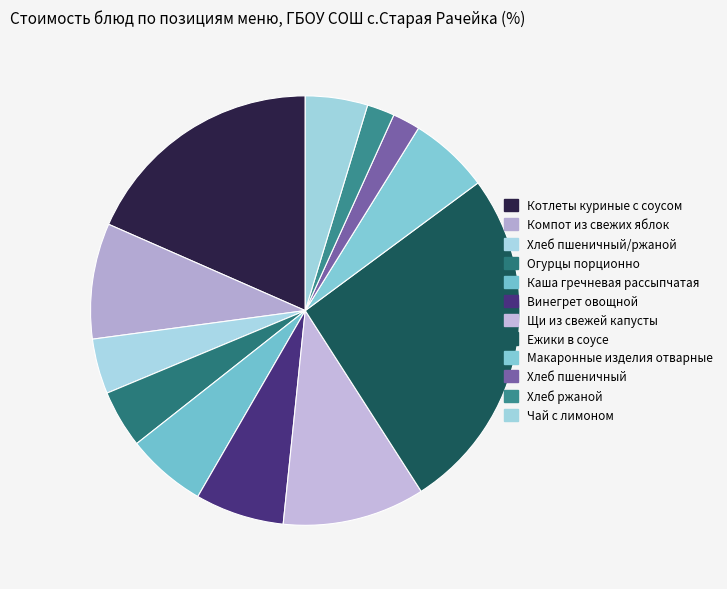

How many segments does this pie chart have?

12